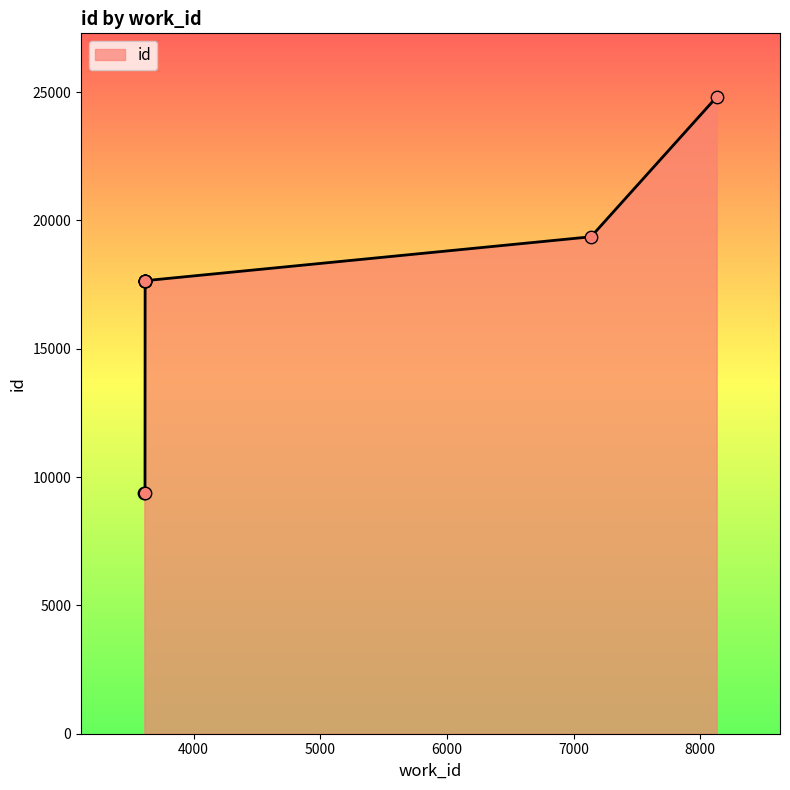

What is the change in value from 3617 to 8129?

+7157